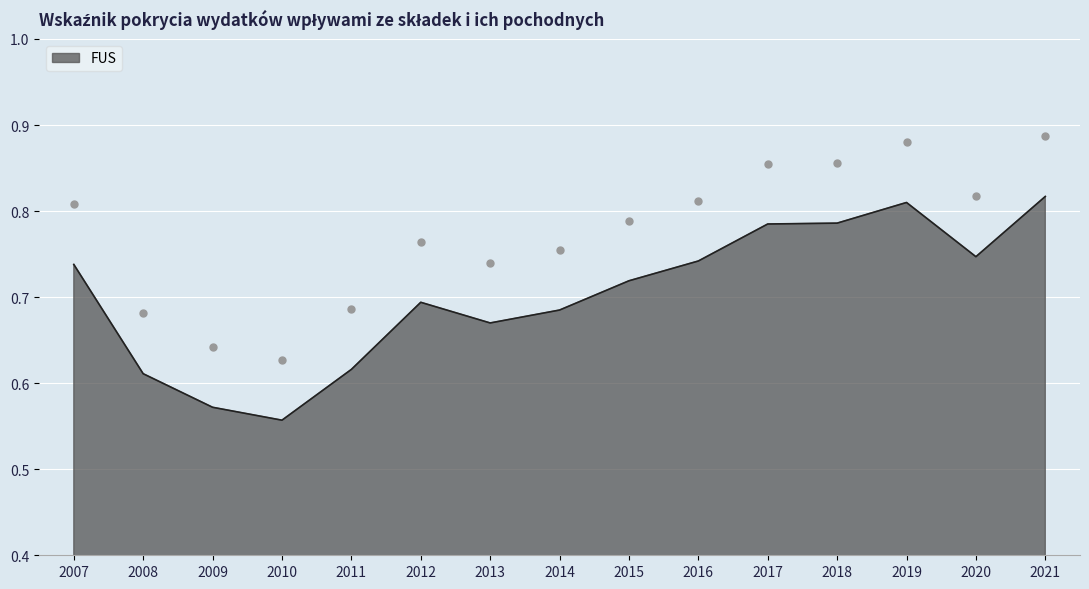

What is the change in value from 2009 to 2021?

+0.2